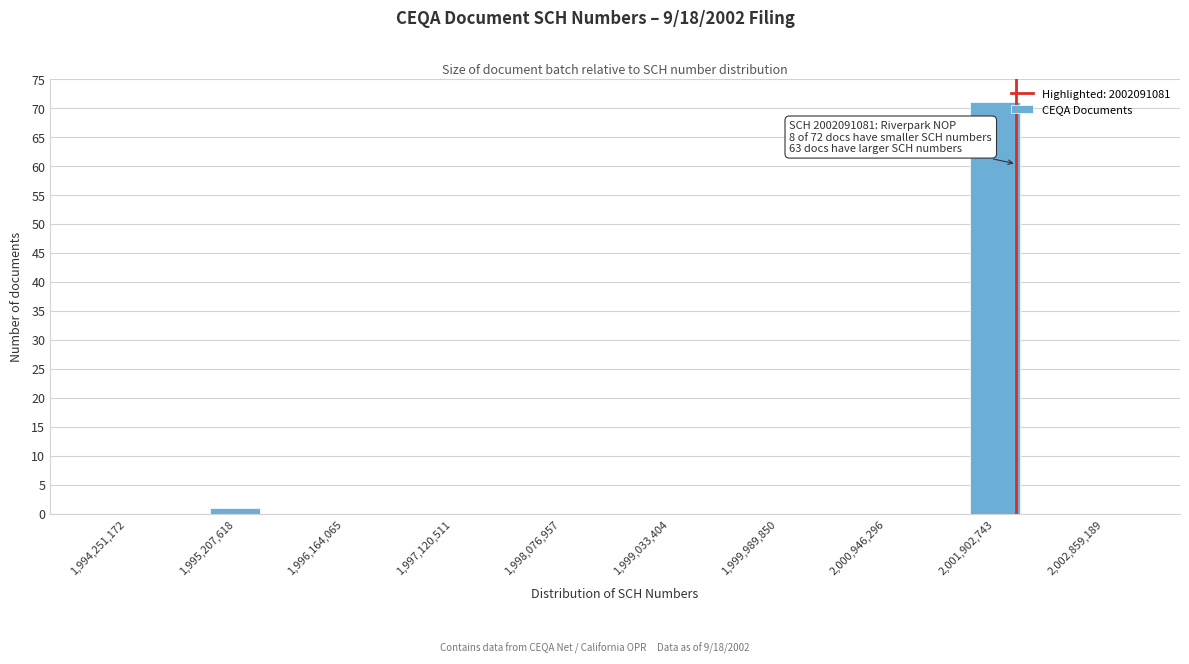

Over which range of the x-axis is the bar tallest?

2001700000 to 2002100000